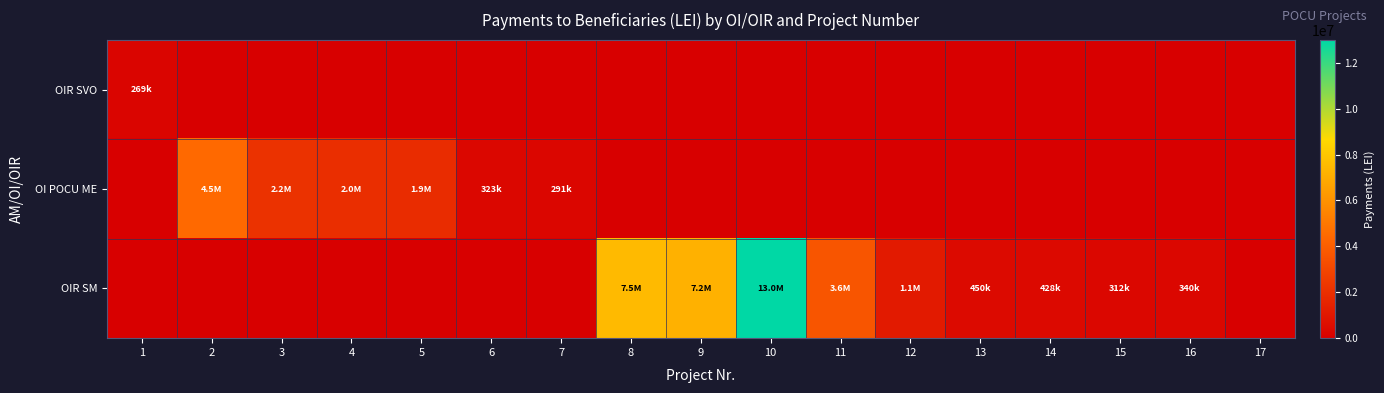

Rank the series by their maximum value, from lowest to highest.

OIR SVO, OI POCU ME, OIR SM